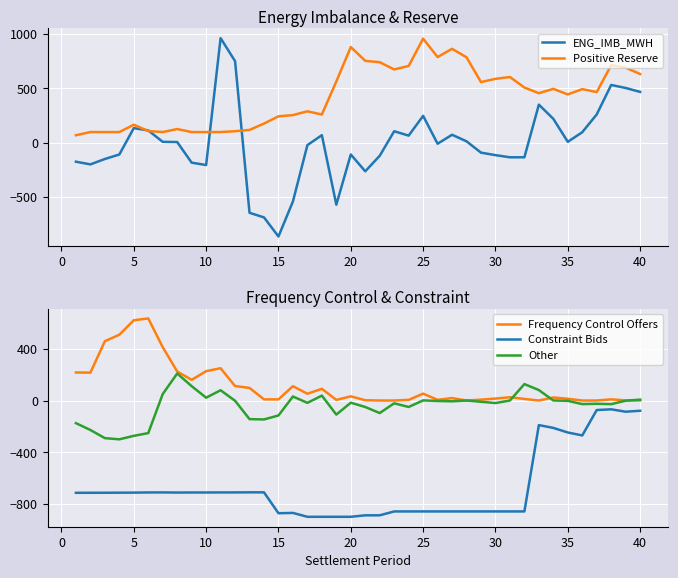

True or false: Other and Constraint Bids cross at least once.

False